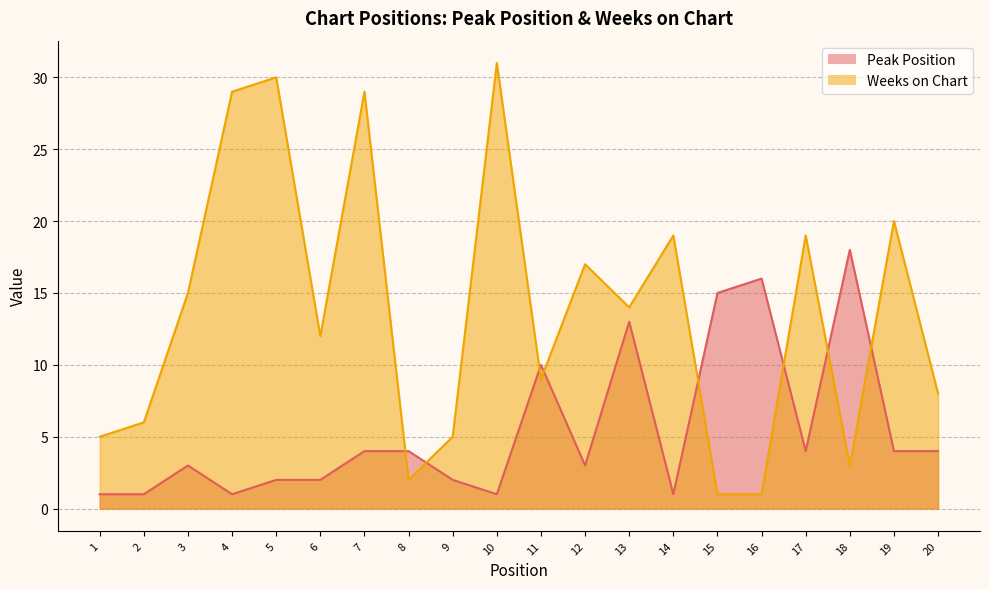

What is the value of the Weeks on Chart point at the 2nd from the left?

6